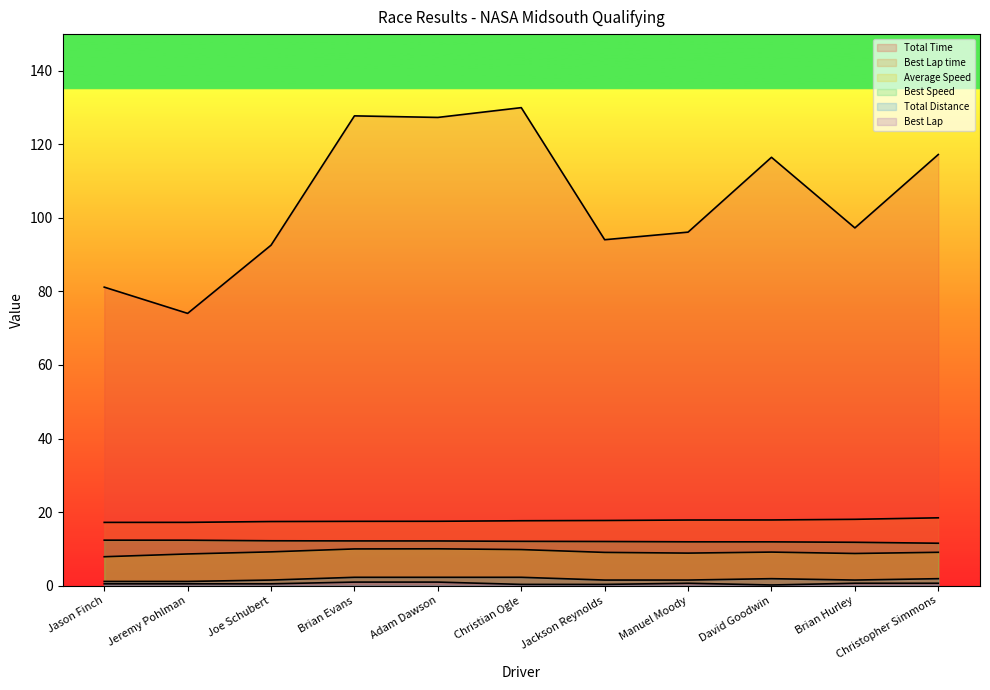

Where is the first local minimum for Average Speed?

Manuel Moody